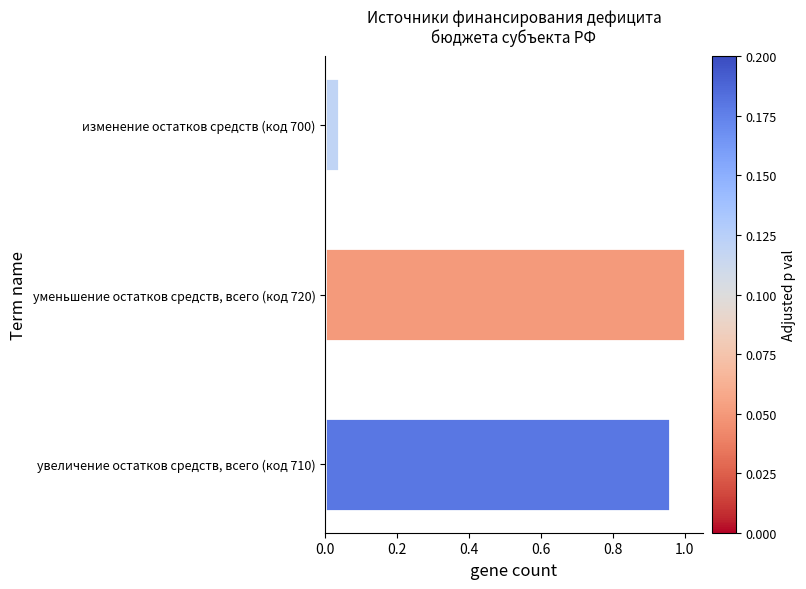

Between изменение остатков средств (код 700) and уменьшение остатков средств, всего (код 720), which is larger?

уменьшение остатков средств, всего (код 720)